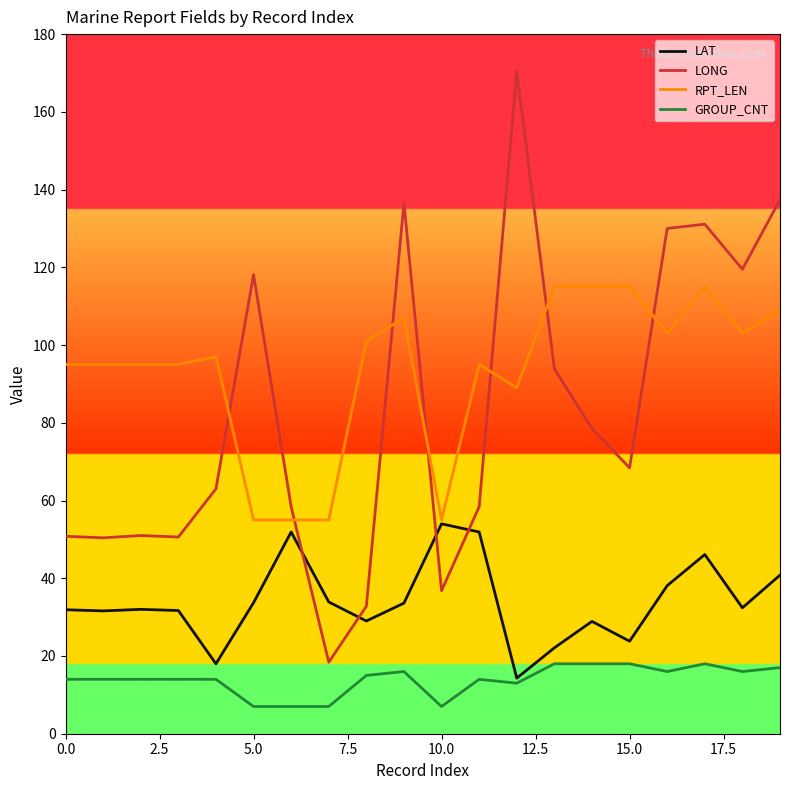

What is the sum of all LAT values?

679.7